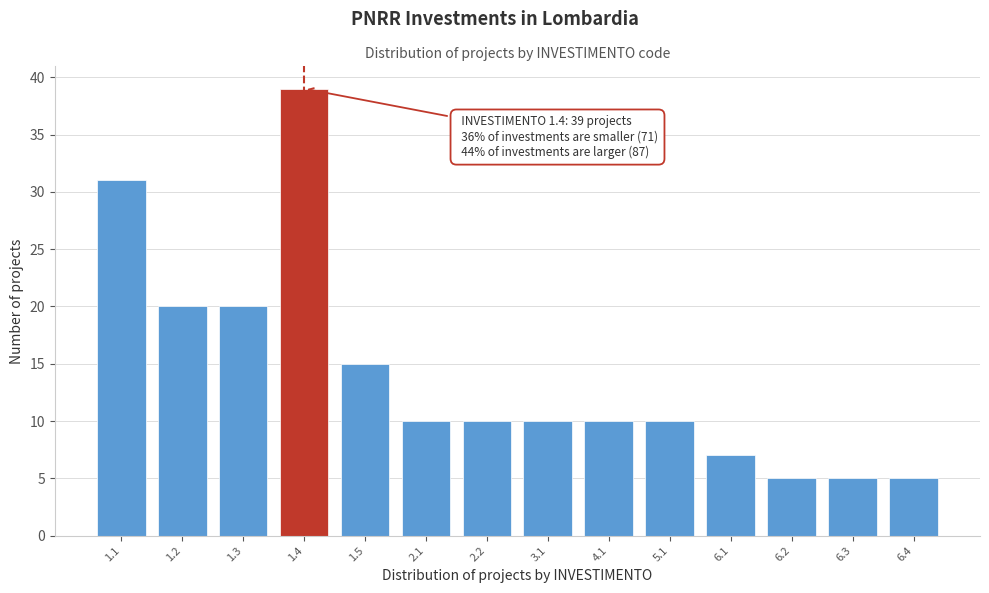

Reading left to right, extract all data points from this chart.

31	20	20	39	15	10	10	10	10	10	7	5	5	5